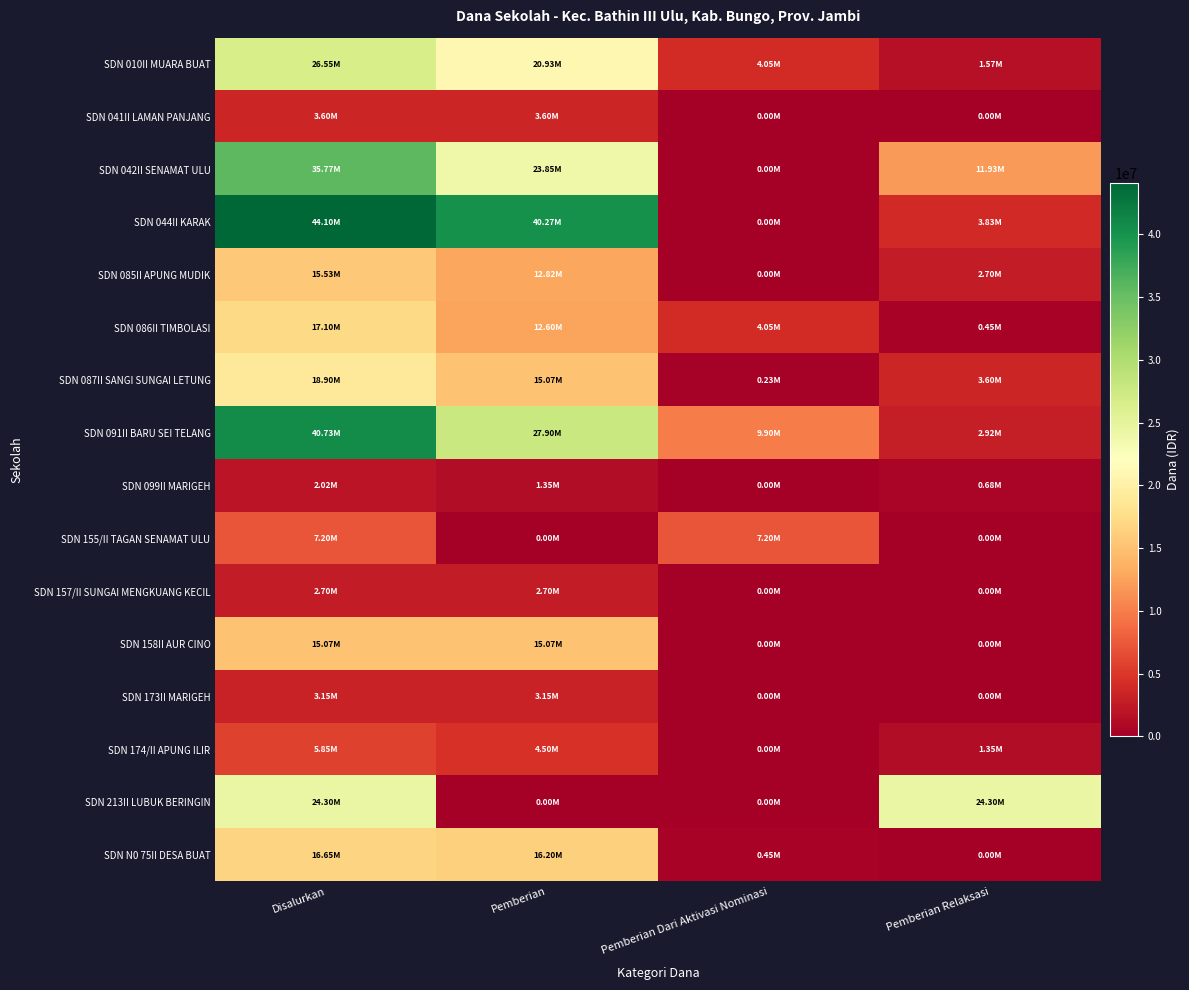

Rank the series at Disalurkan from lowest to highest value.

SDN 099II MARIGEH, SDN 157/II SUNGAI MENGKUANG KECIL, SDN 173II MARIGEH, SDN 041II LAMAN PANJANG, SDN 174/II APUNG ILIR, SDN 155/II TAGAN SENAMAT ULU, SDN 158II AUR CINO, SDN 085II APUNG MUDIK, SDN N0 75II DESA BUAT, SDN 086II TIMBOLASI, SDN 087II SANGI SUNGAI LETUNG, SDN 213II LUBUK BERINGIN, SDN 010II MUARA BUAT, SDN 042II SENAMAT ULU, SDN 091II BARU SEI TELANG, SDN 044II KARAK